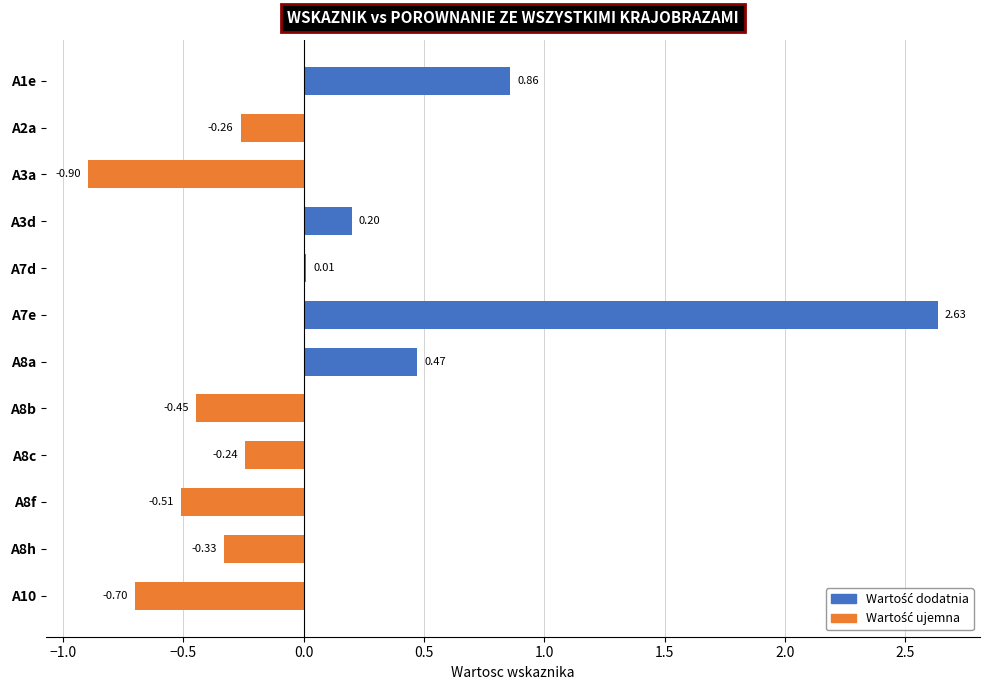

What is the sum of all values?

0.8